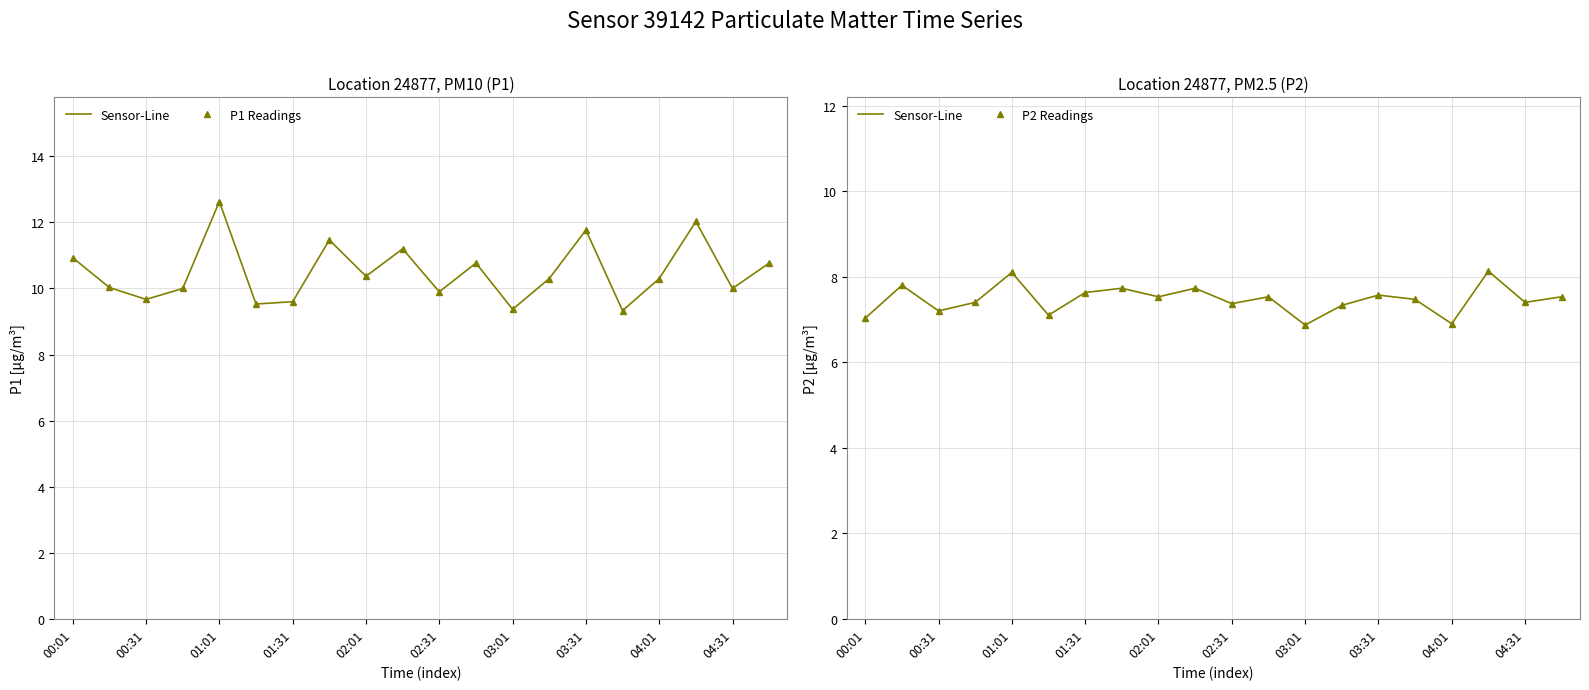

How many categories are shown in the chart?

20